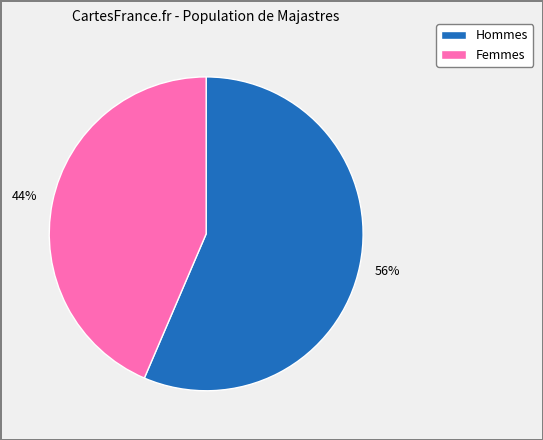

Is there a majority slice in this chart?

Yes